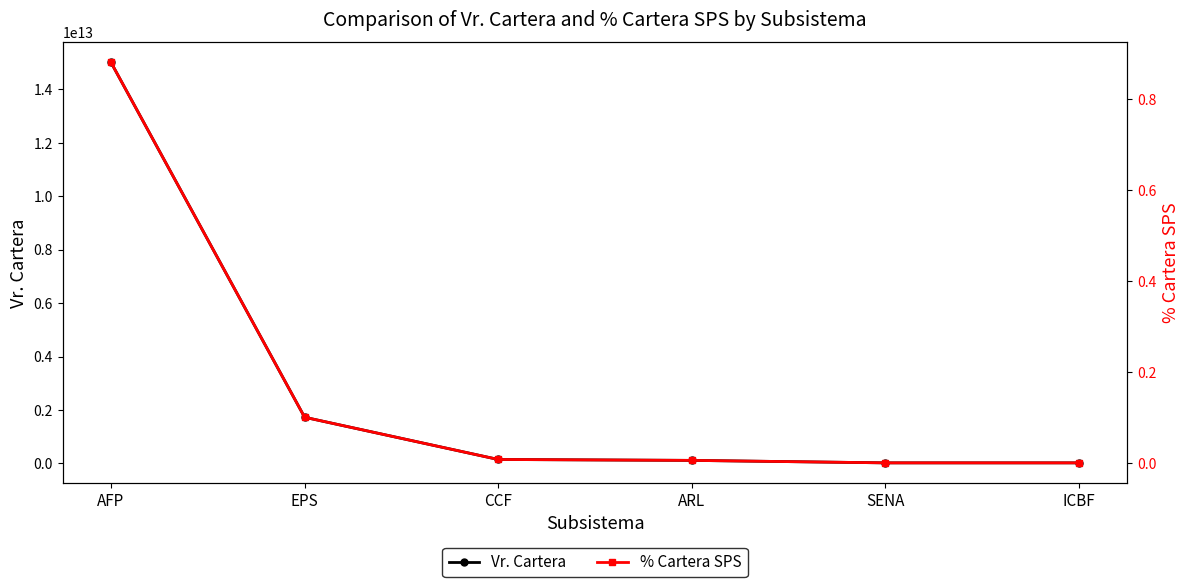

What is the difference between the Vr. Cartera values at ARL and ICBF?

92824355945